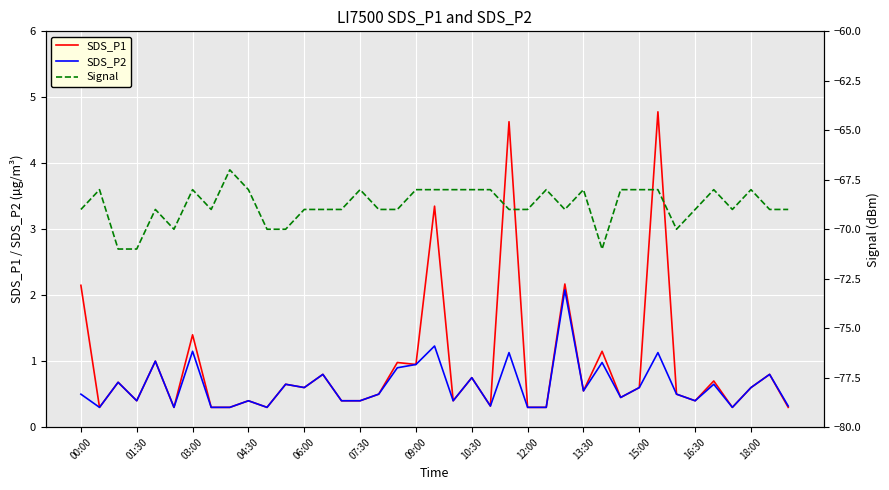

What is the difference between the SDS_P1 values at 12:00 and 03:00?

1.1